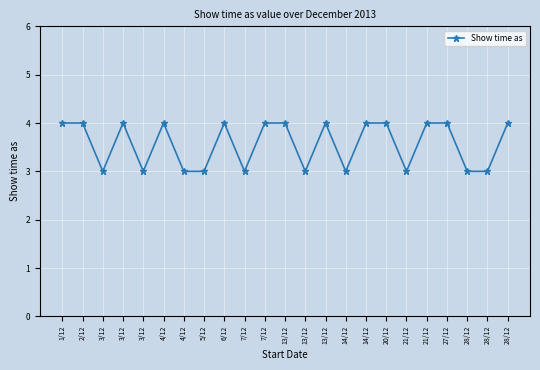

How many data points does each series have?

23